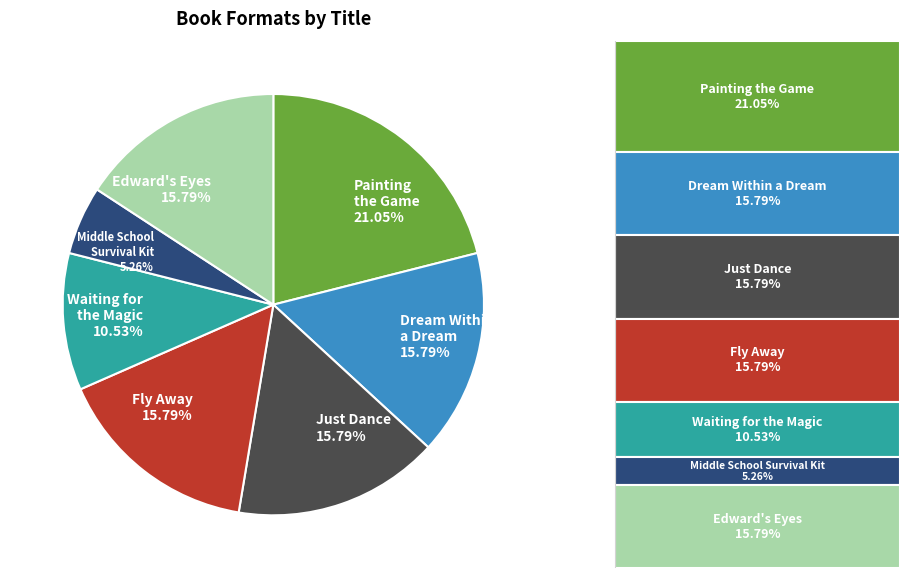

What percentage is the Painting the Game slice, to the nearest percent?

21%